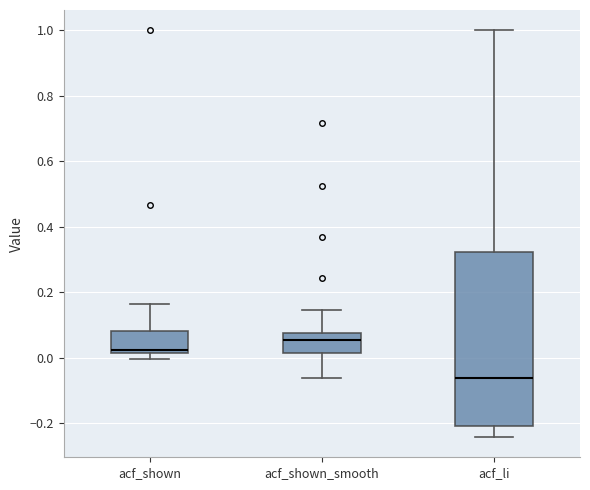

Which box's median line is the highest?

acf_shown_smooth